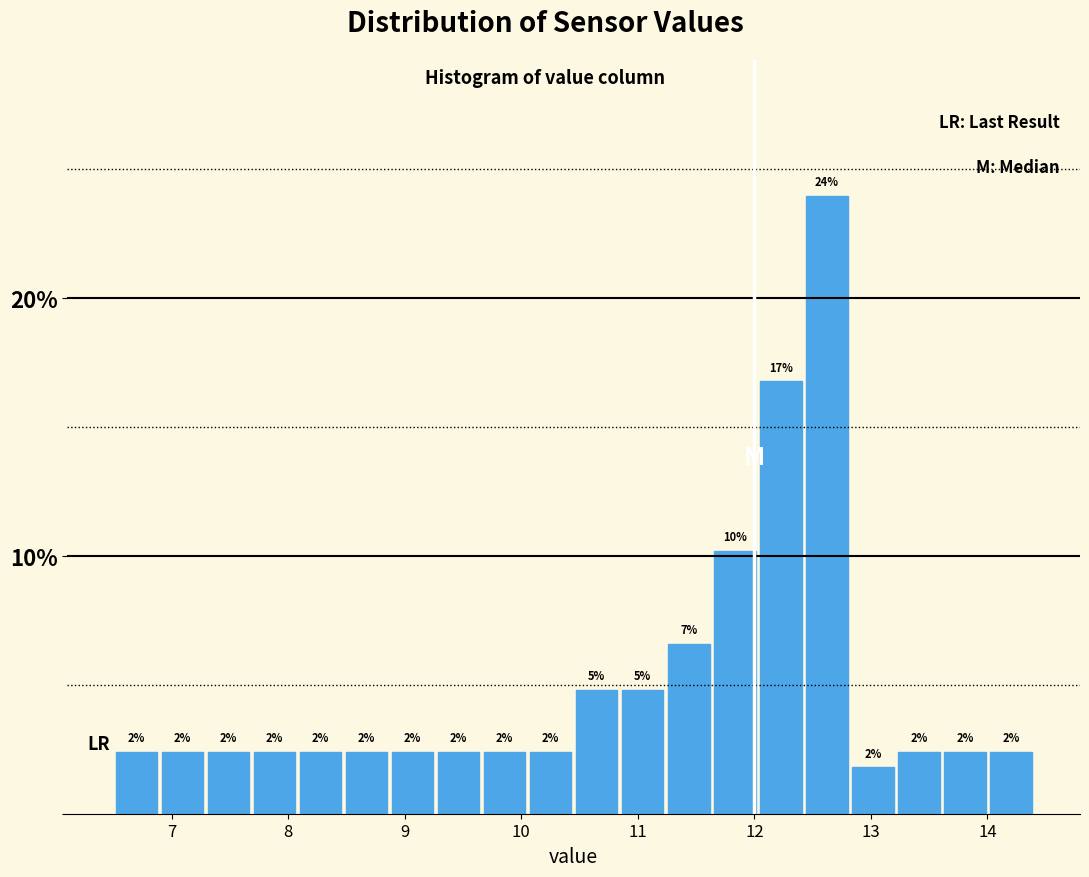

Around what value on the x-axis is the tallest bar? Give the approximate position of its centre, as read against the axis.

12.6